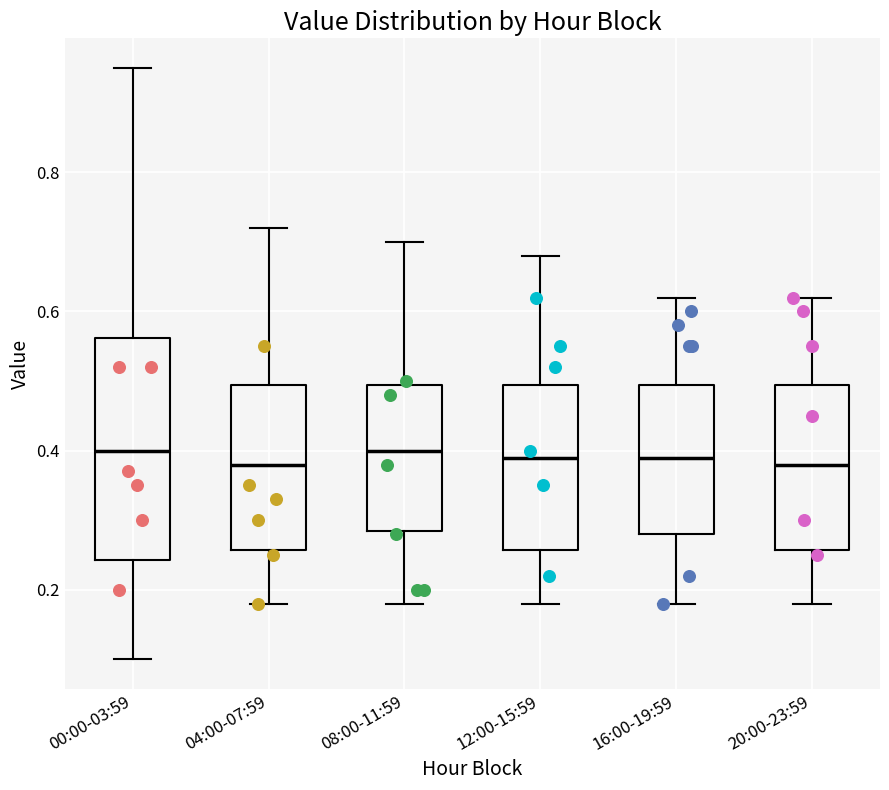

Reading left to right, read every box against the y-axis: the position of its median line, the range the box covers, and the ends of its whiskers. The values are not printed on the chart, so give them approximately, as read against the axis.

00:00-03:59: median 0.40, box 0.24 to 0.56, whiskers 0.10 to 0.96
04:00-07:59: median 0.38, box 0.26 to 0.50, whiskers 0.18 to 0.72
08:00-11:59: median 0.40, box 0.28 to 0.50, whiskers 0.18 to 0.70
12:00-15:59: median 0.40, box 0.26 to 0.50, whiskers 0.18 to 0.68
16:00-19:59: median 0.40, box 0.28 to 0.50, whiskers 0.18 to 0.62
20:00-23:59: median 0.38, box 0.26 to 0.50, whiskers 0.18 to 0.62